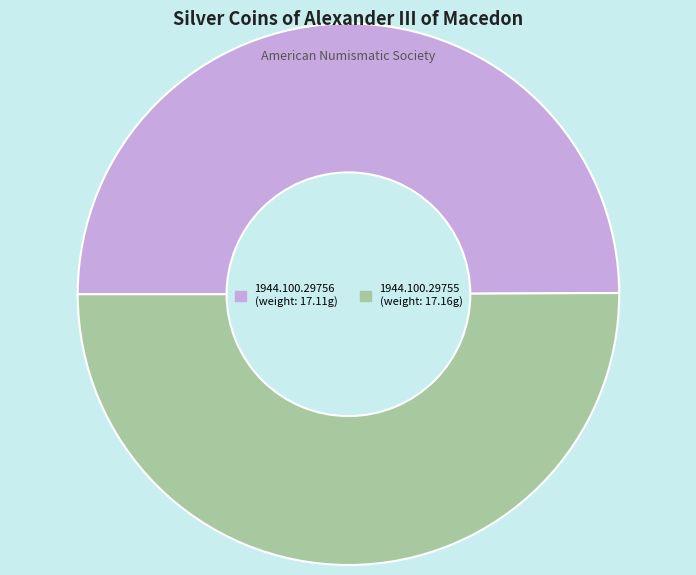

How many slices are in this pie chart?

2